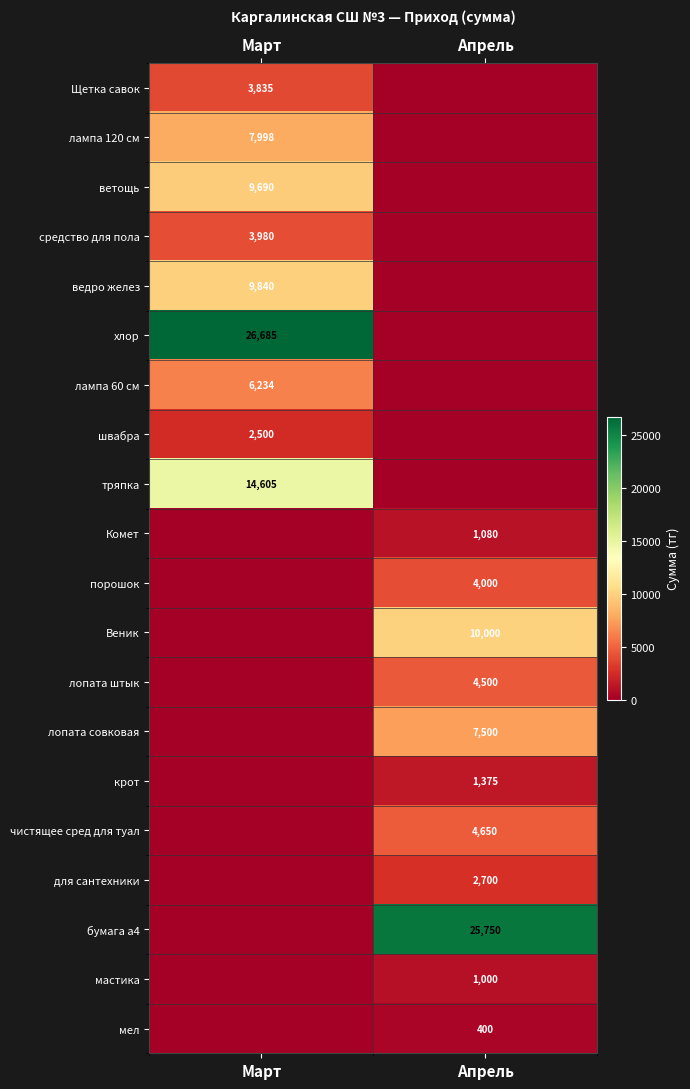

Between Апрель and Март, which is larger?

Март